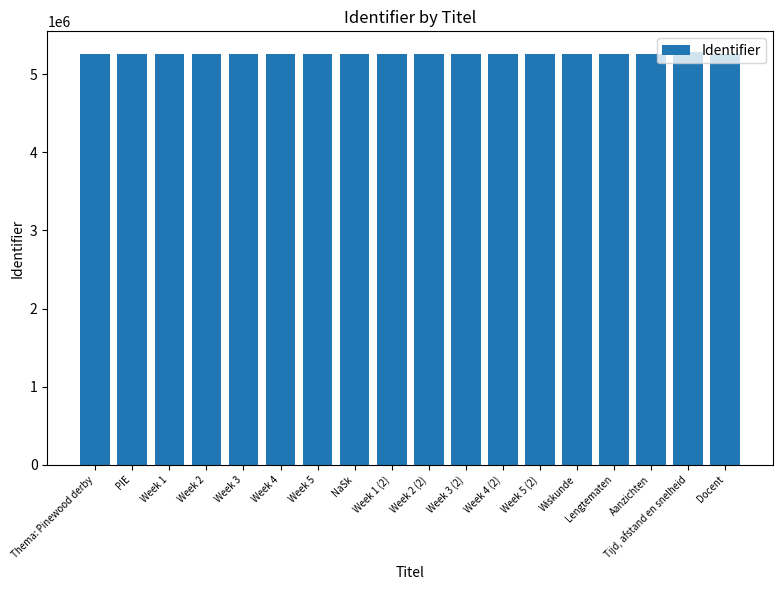

What is the ratio of the value at Week 4 (2) to the value at Week 4?

1.0